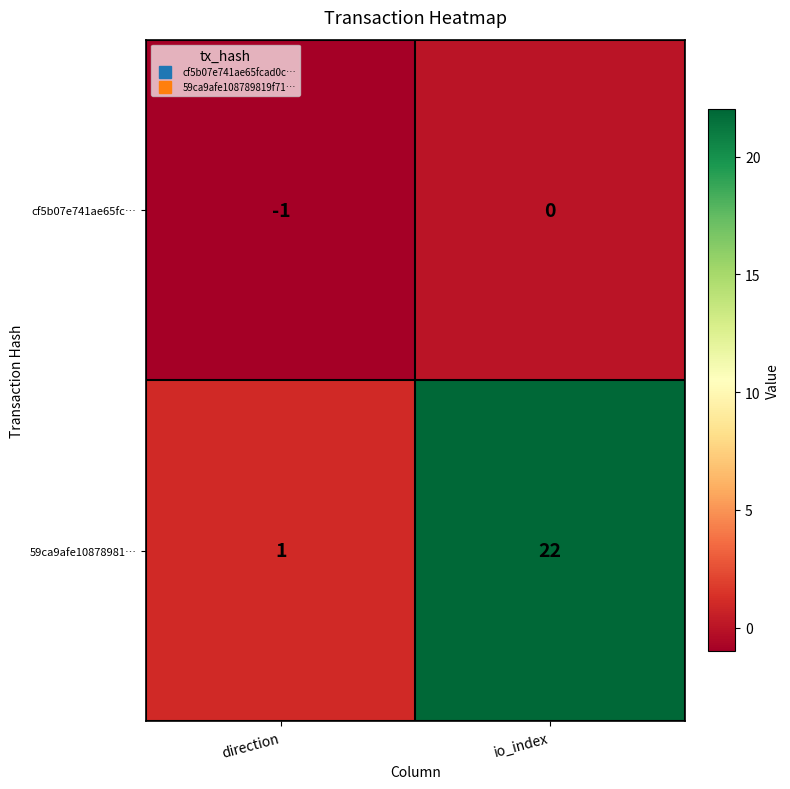

The 59ca9afe10878981… series shows 22 at io_index. True or false?

True